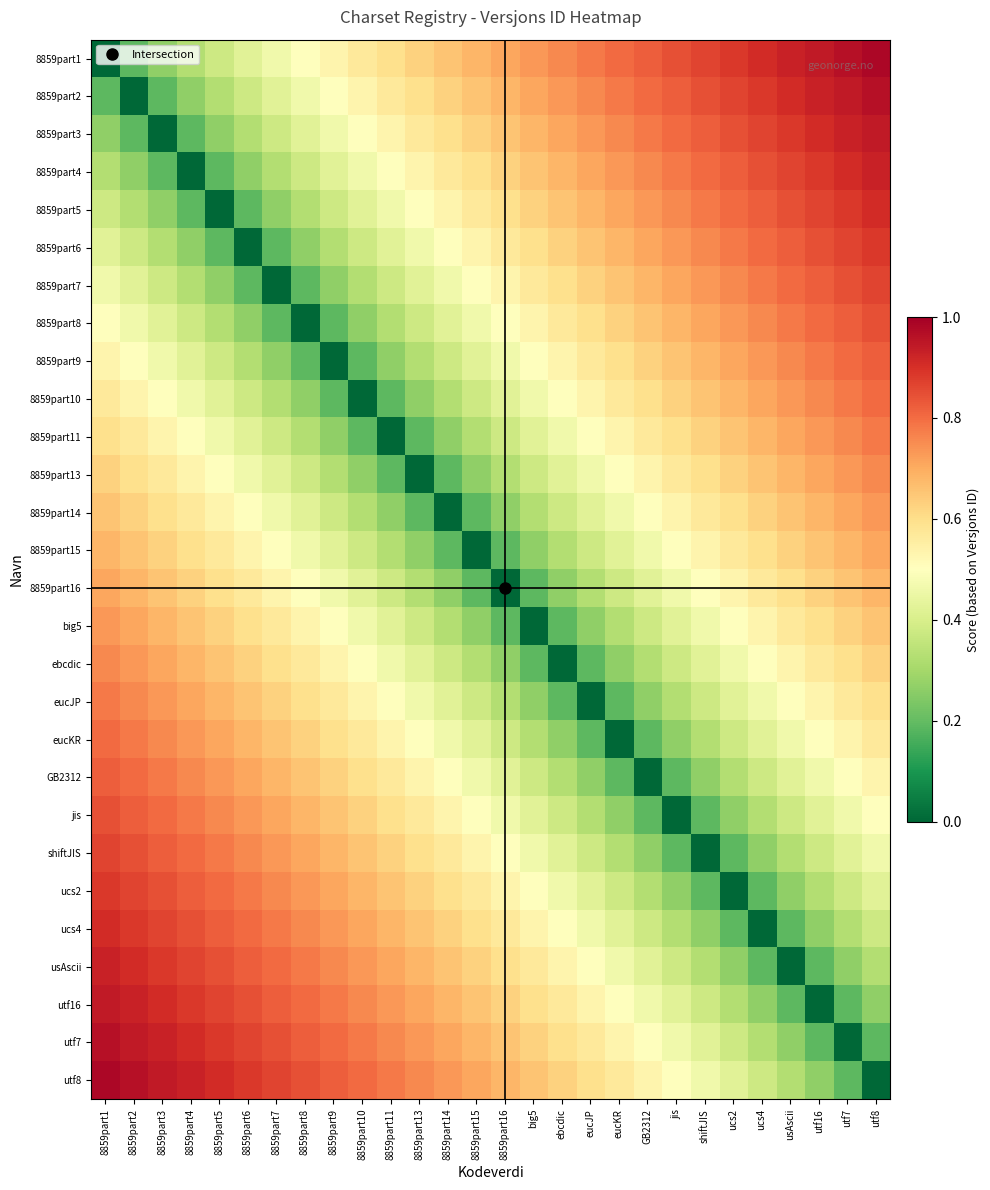

How many distinct data groups are displayed?

28